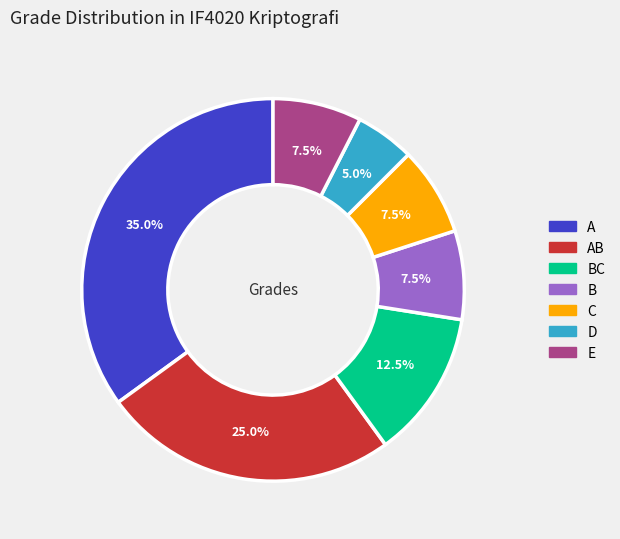

Is there any slice that represents more than half of the pie?

No